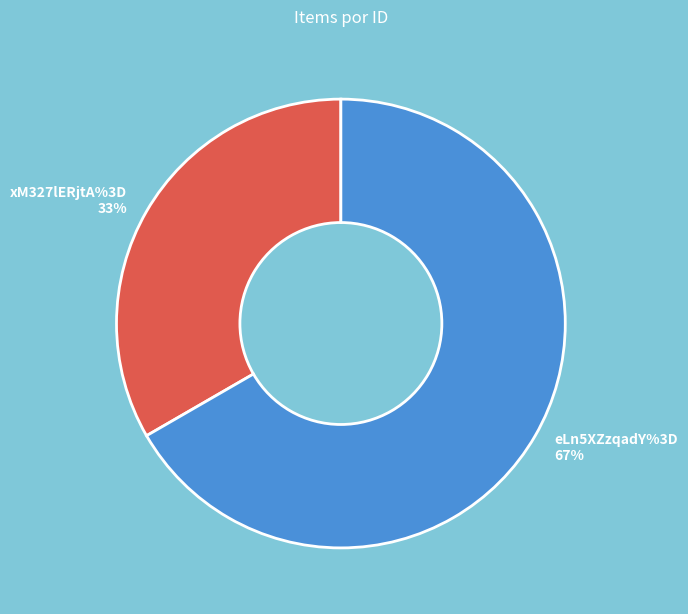

Rank the categories by value from highest to lowest.

eLn5XZzqadY%3D, xM327lERjtA%3D